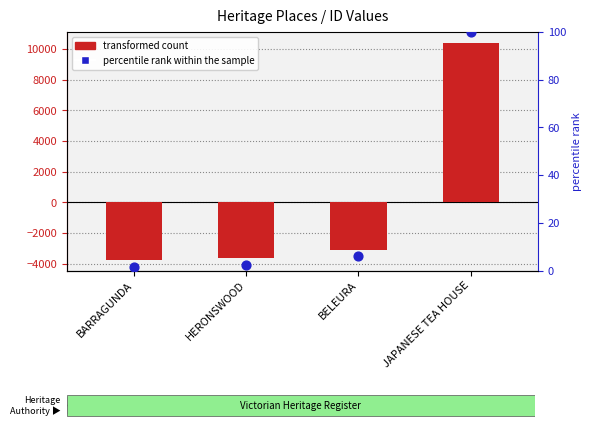

Which series has the largest total across all categories?

percentile rank within the sample